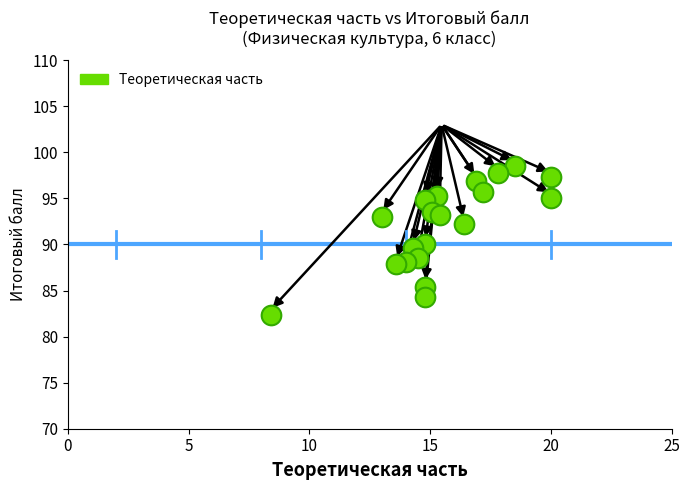

What is the range of Y values (max minus min)?

16.1